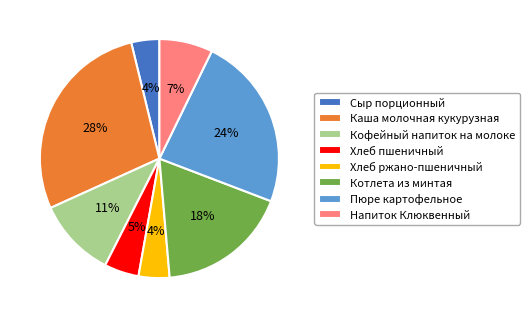

What is the largest slice in the pie chart?

Каша молочная кукурузная